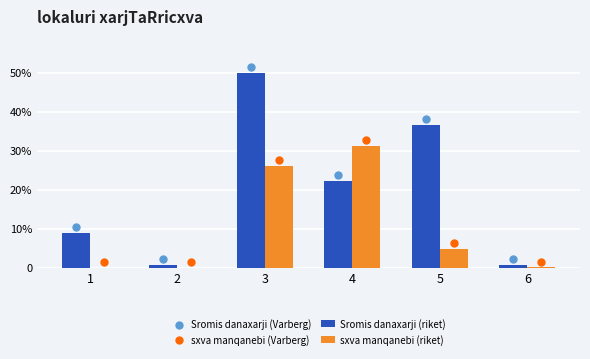

What are all the series names shown in the legend?

Sromis danaxarji (riket), sxva manqanebi (riket), Sromis danaxarji (Varberg), sxva manqanebi (Varberg)